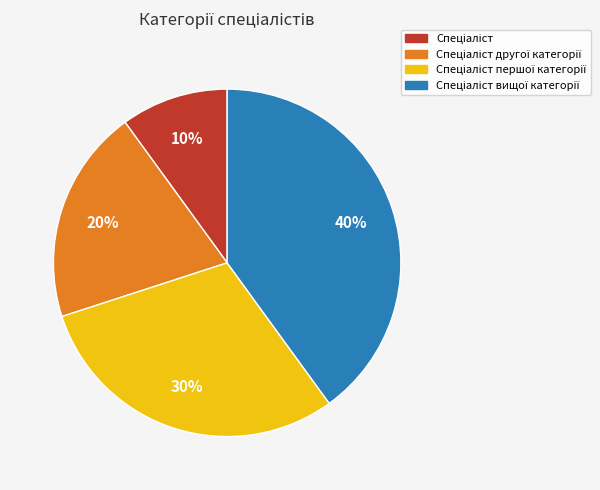

Is there a majority slice in this chart?

No